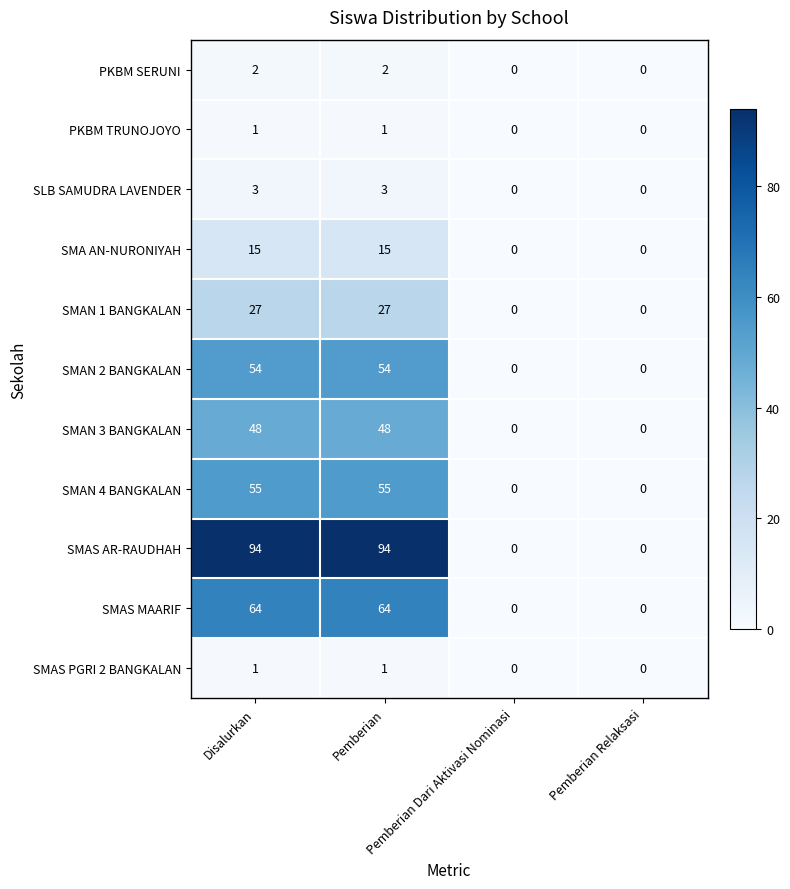

What is the difference between the maximum and minimum values in the SMAS MAARIF series?

64